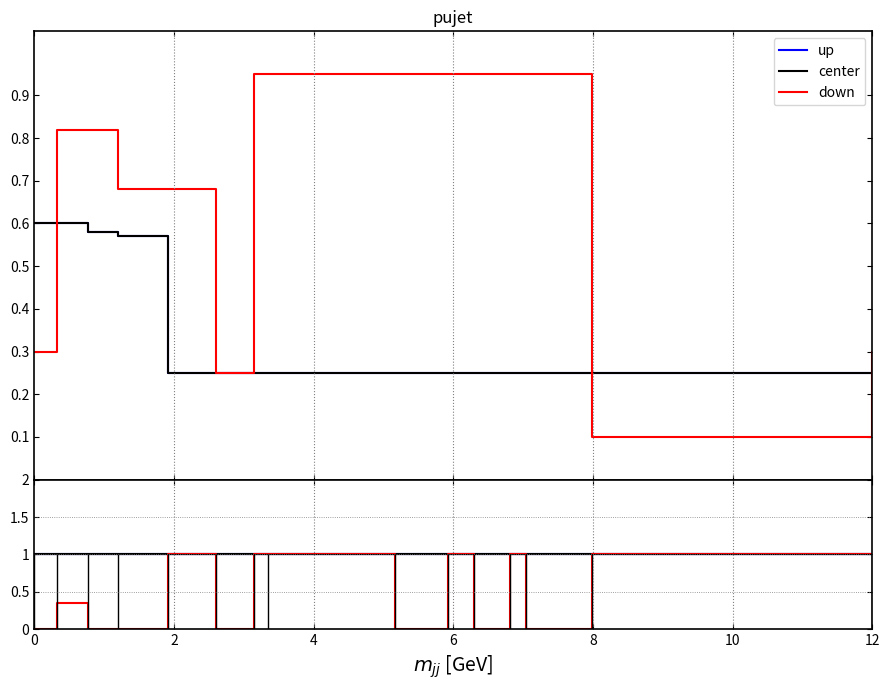

At which category is the sum across all series the highest?

8